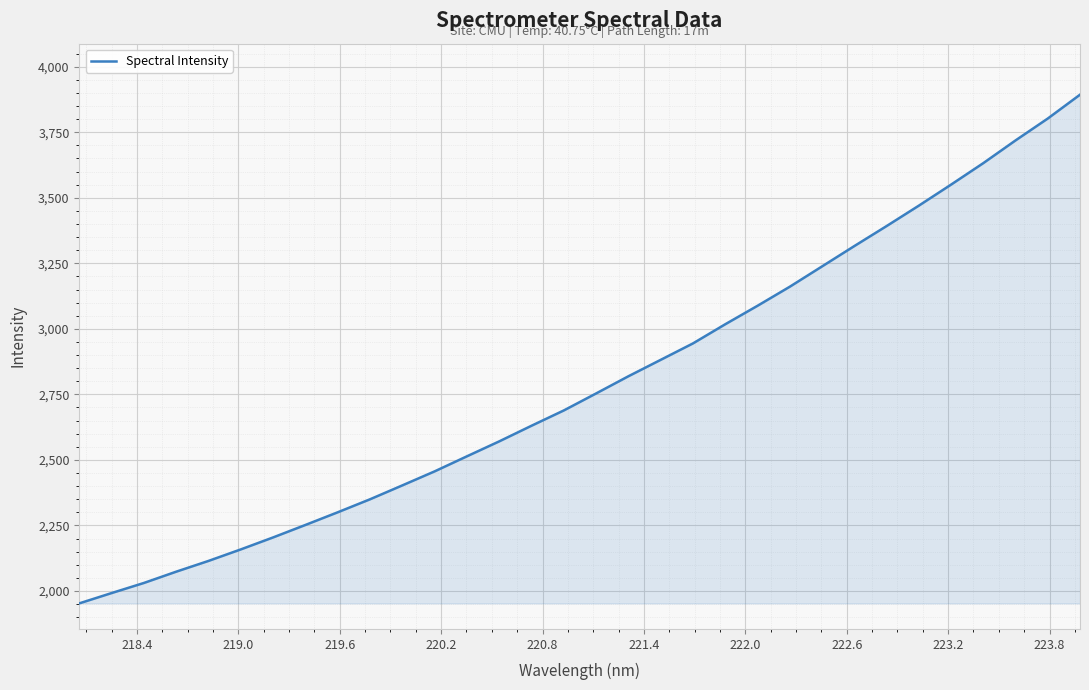

What is the minimum value shown in the chart?

1952.7